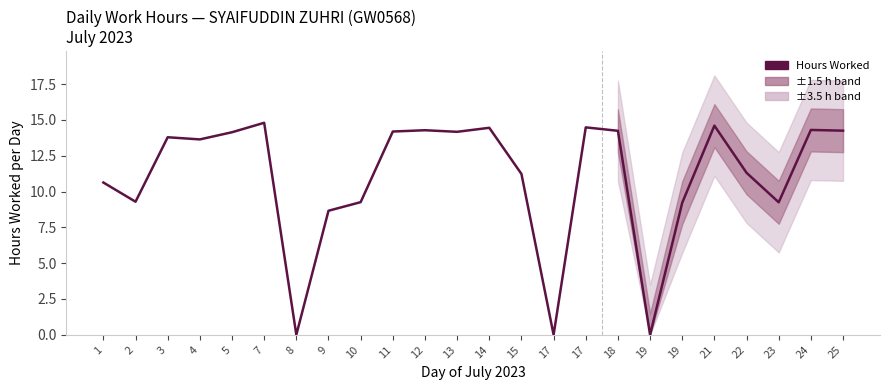

At which category does the chart reach its peak across all series?

7